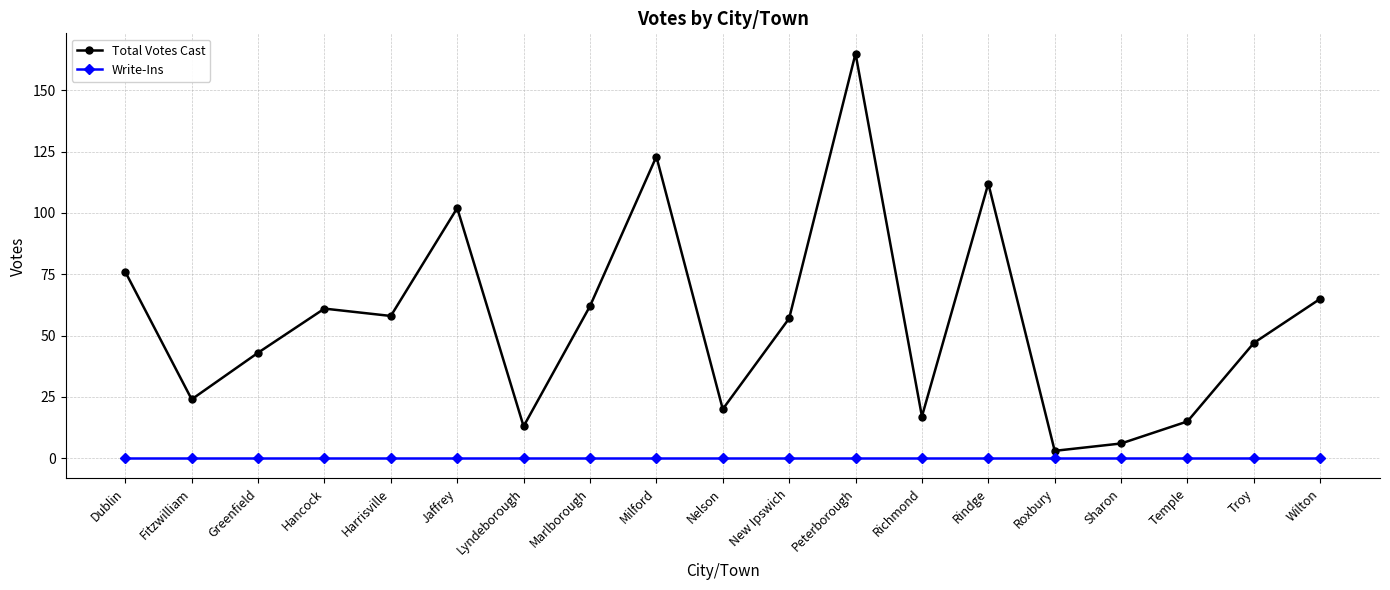

At how many categories does at least one series exceed 40?

12